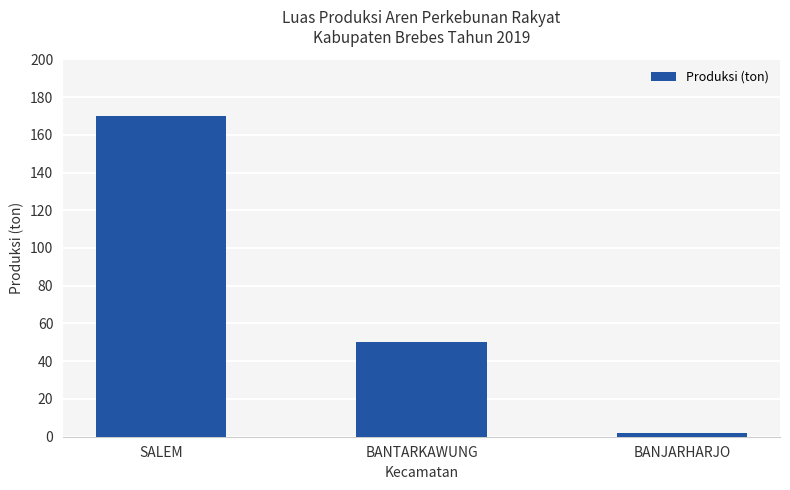

Count the number of values greater than 50.

2